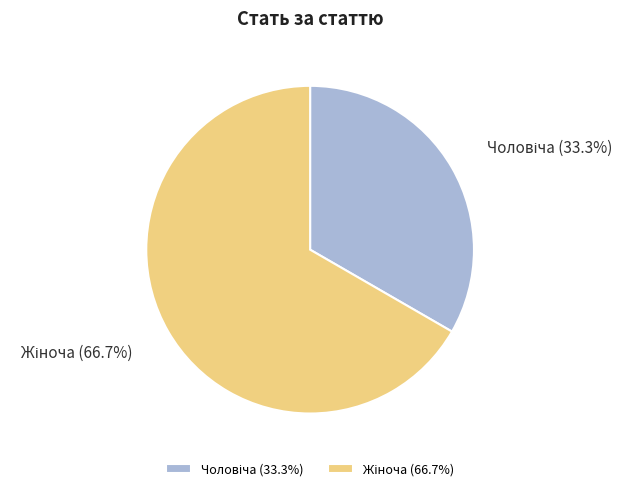

How many segments does this pie chart have?

2